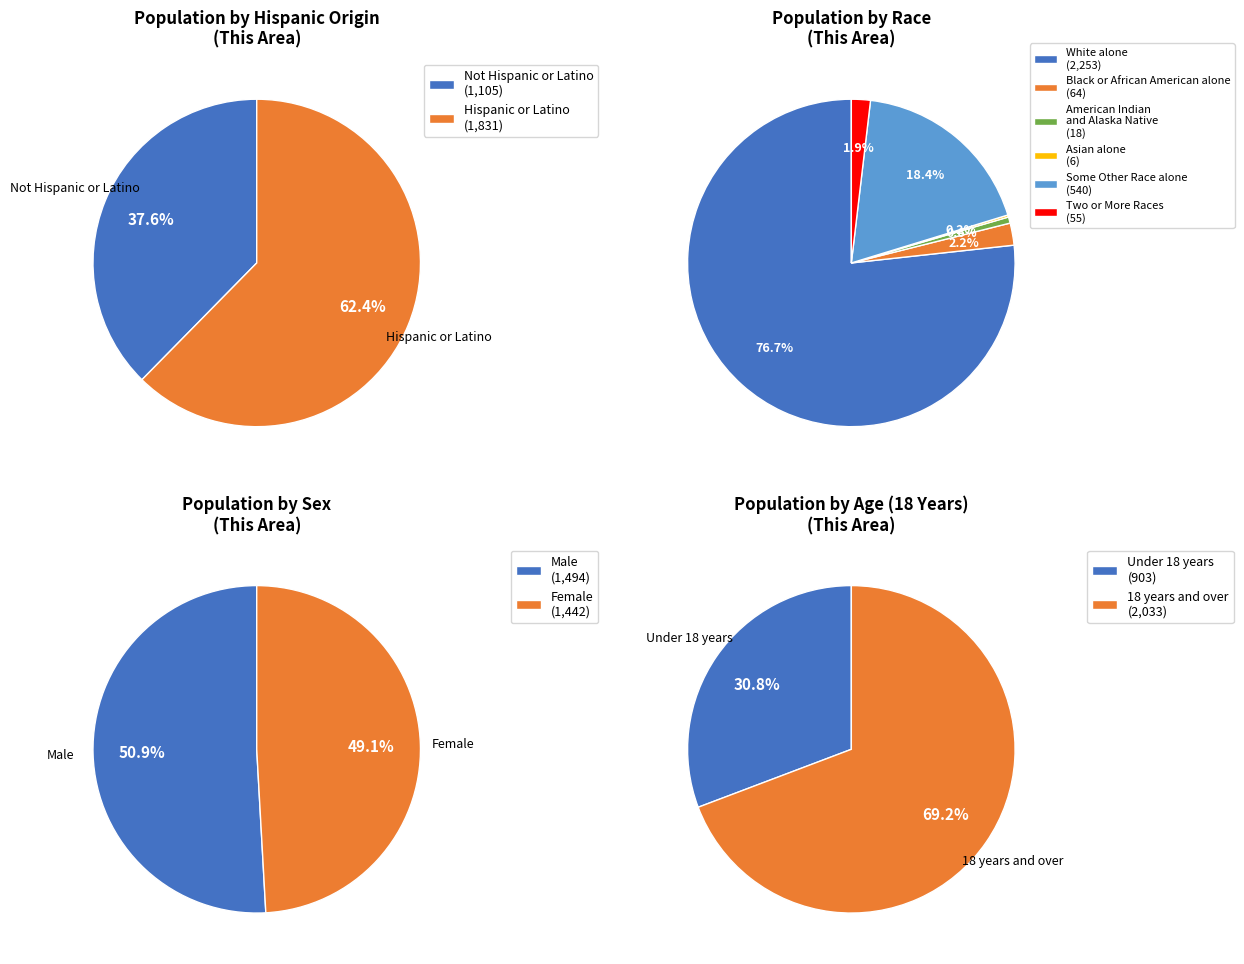

Which category has the biggest portion of the pie?

White alone